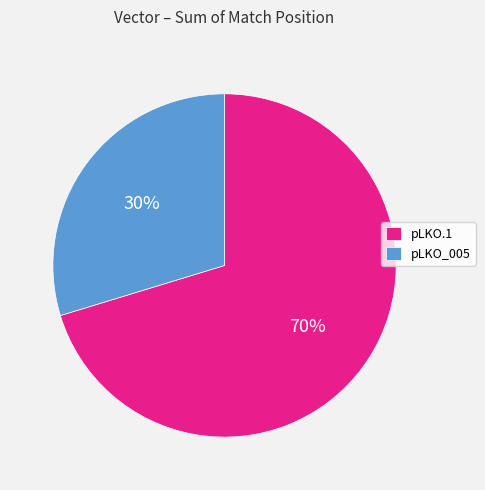

Count the number of slices in the pie.

2